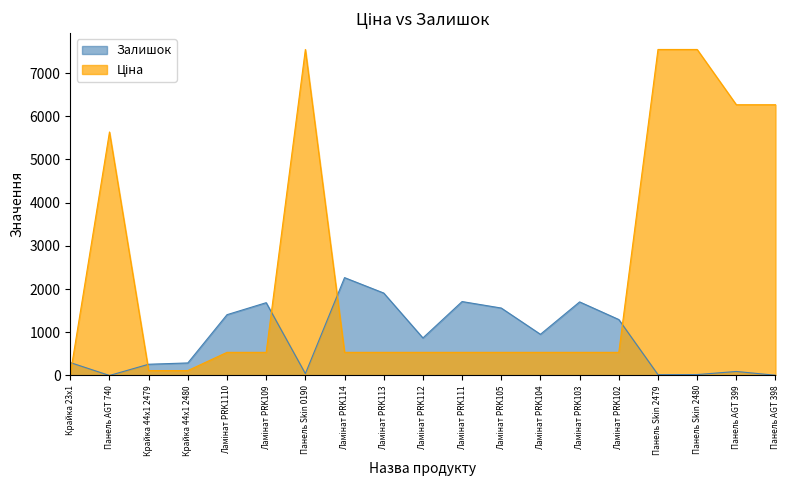

Does the chart display data point markers on the line(s)?

No